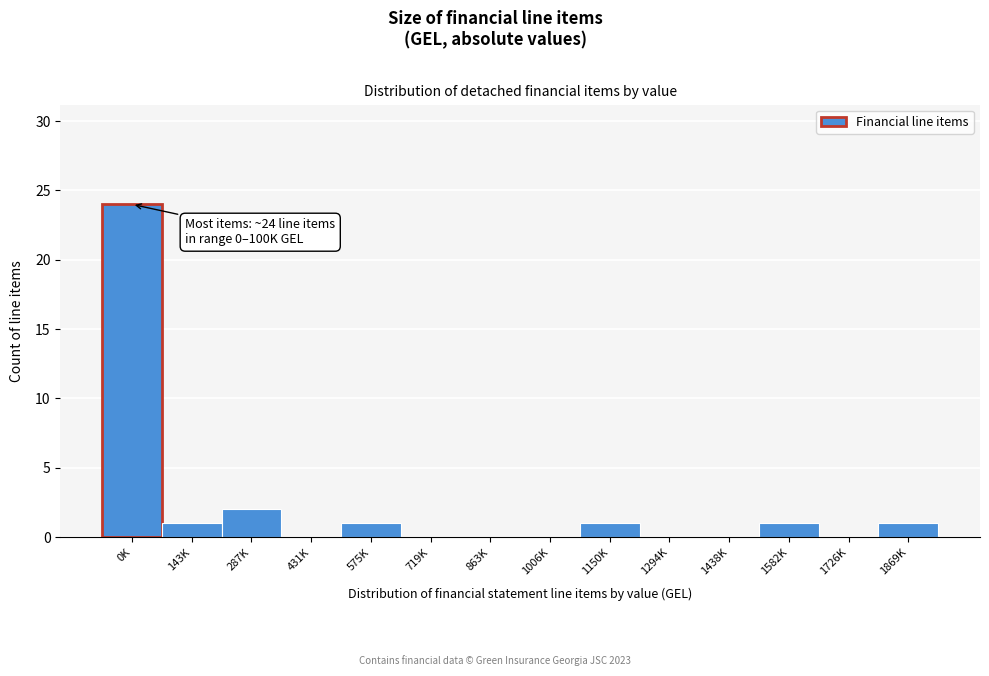

Reading left to right, transcribe all the data shown in this chart.

0K=24	143K=1	287K=2	431K=0	575K=1	719K=0	863K=0	1006K=0	1150K=1	1294K=0	1438K=0	1582K=1	1726K=0	1869K=1